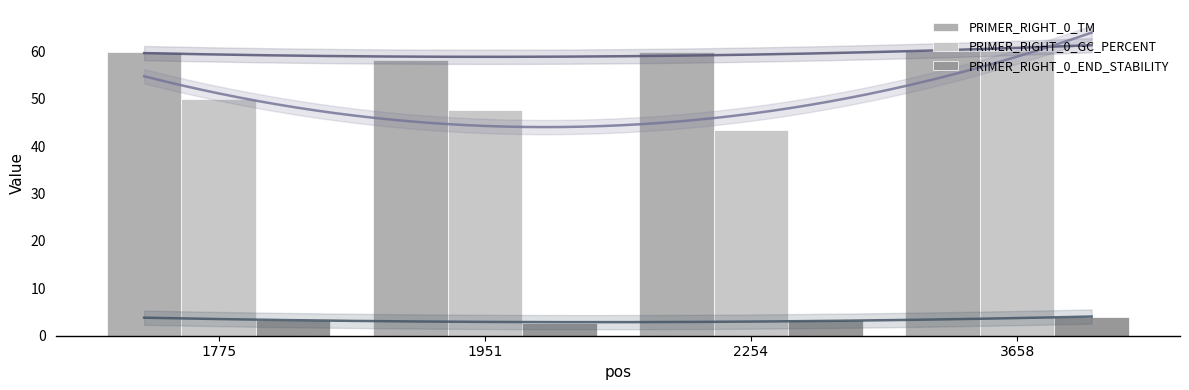

What is the total value across all series at 2254?

106.6